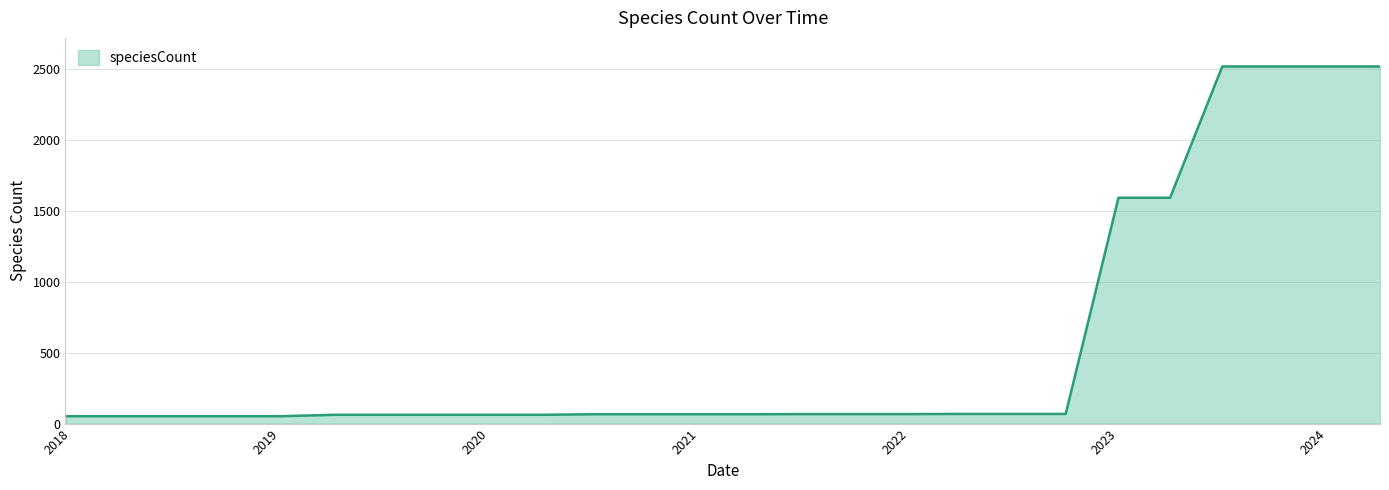

What is the greatest value displayed?

2516